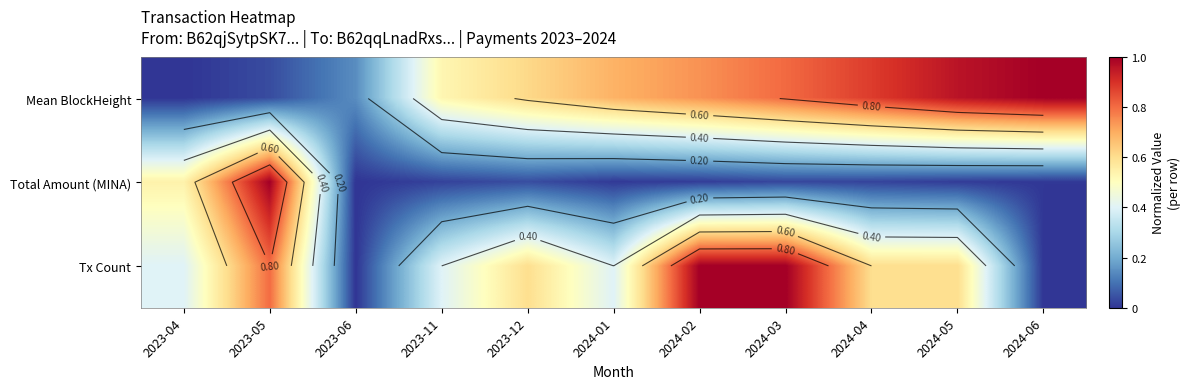

What is the difference between the highest and lowest values at 2024-01?

0.7